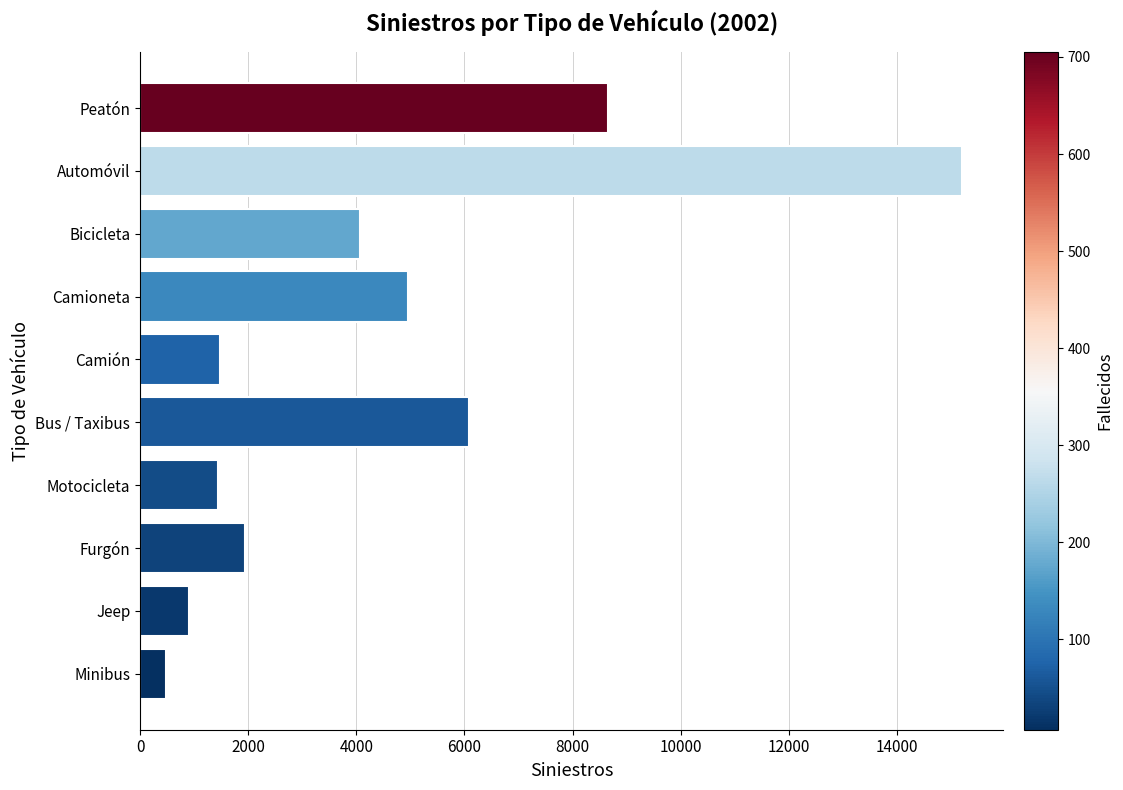

What is the greatest value displayed?

15205